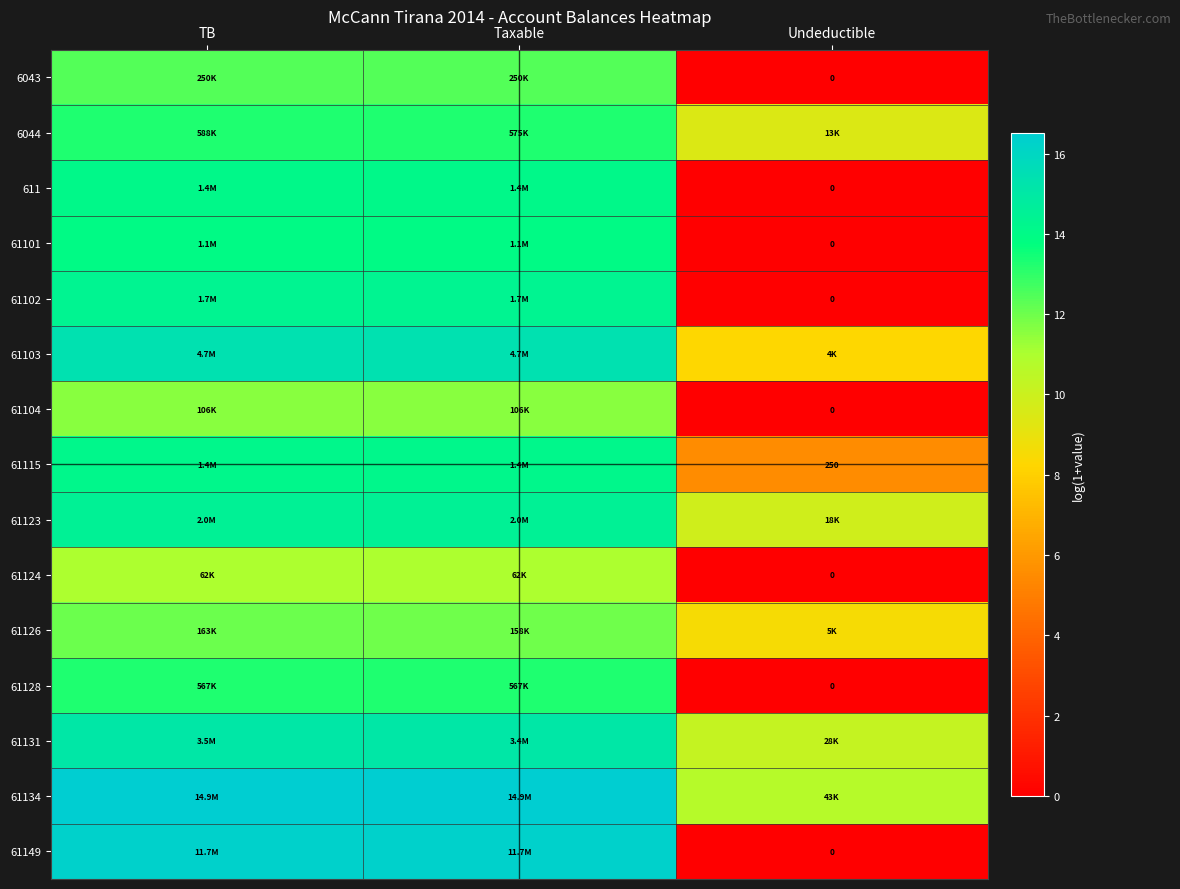

What is the total value across all series at Undeductible?

62.5